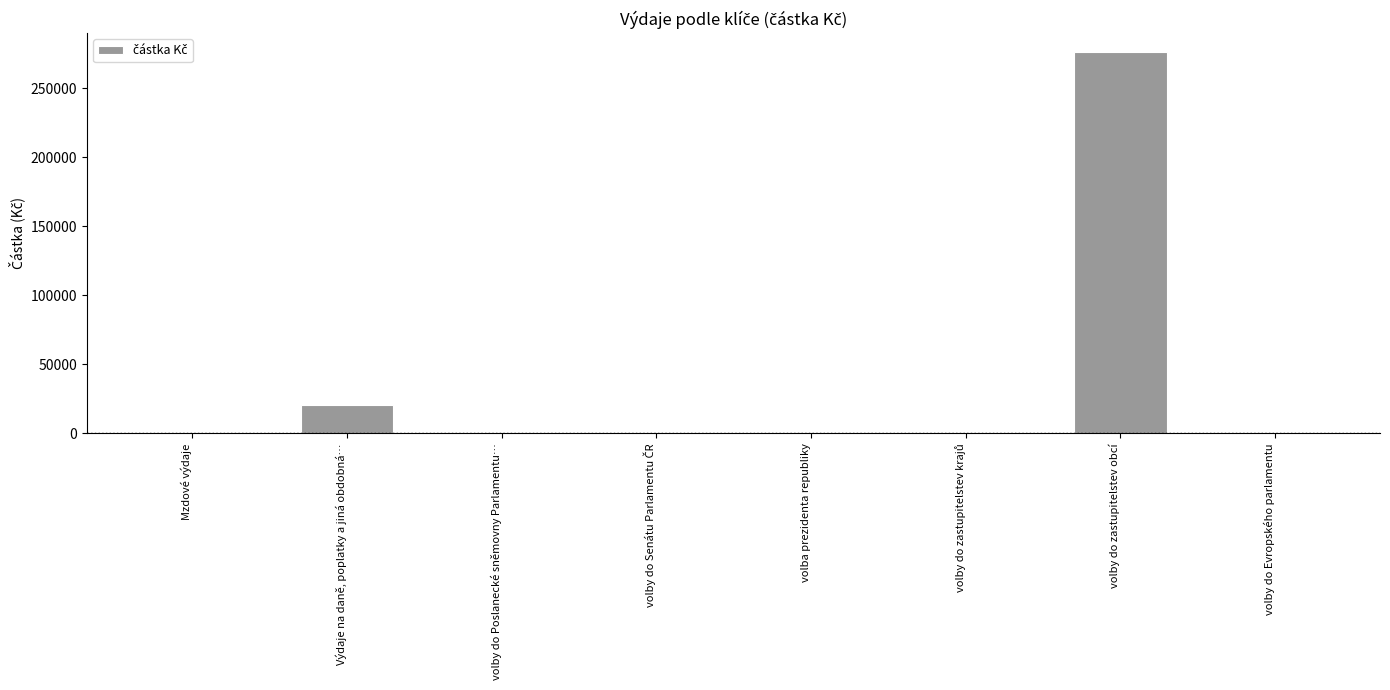

How many data points does each series have?

8